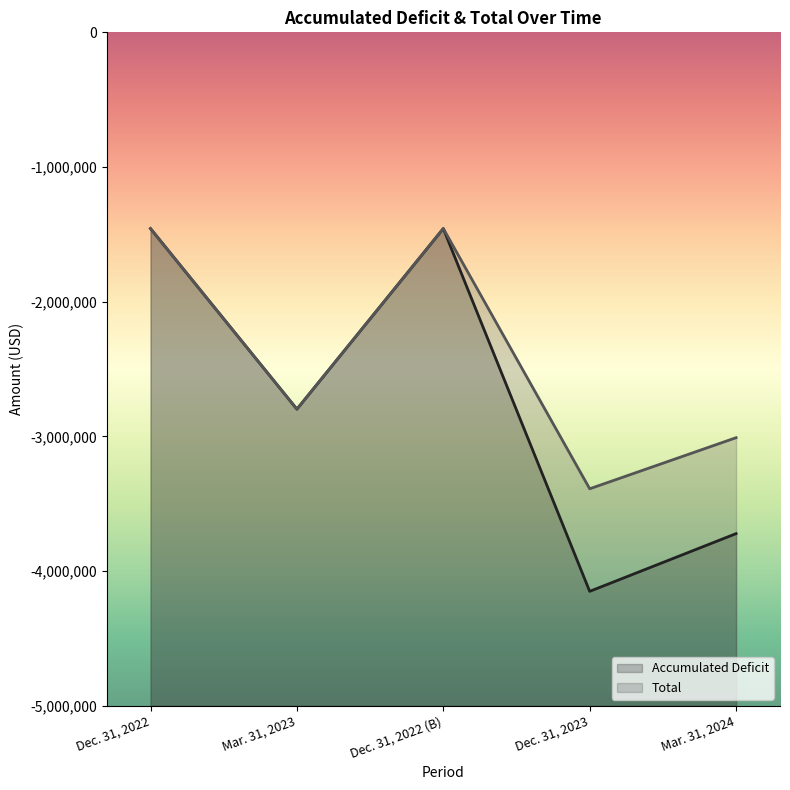

What is the label of the 1st point from the left?

Dec. 31, 2022